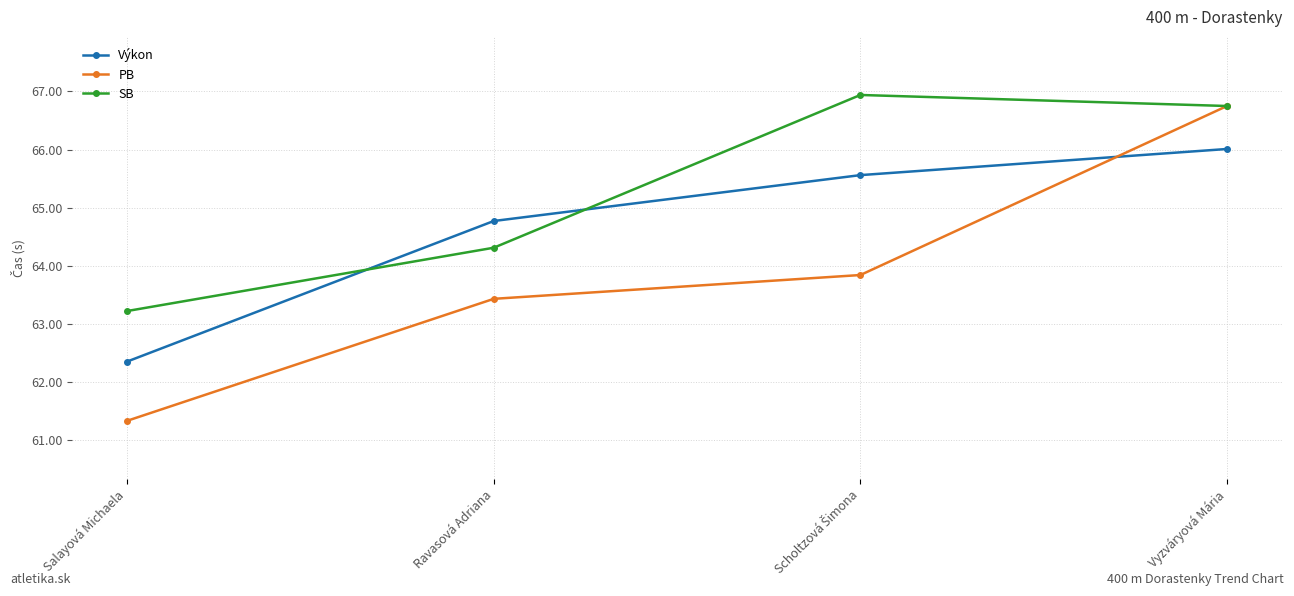

Between which two adjacent categories do Výkon and SB first intersect?

Salayová Michaela and Ravasová Adriana